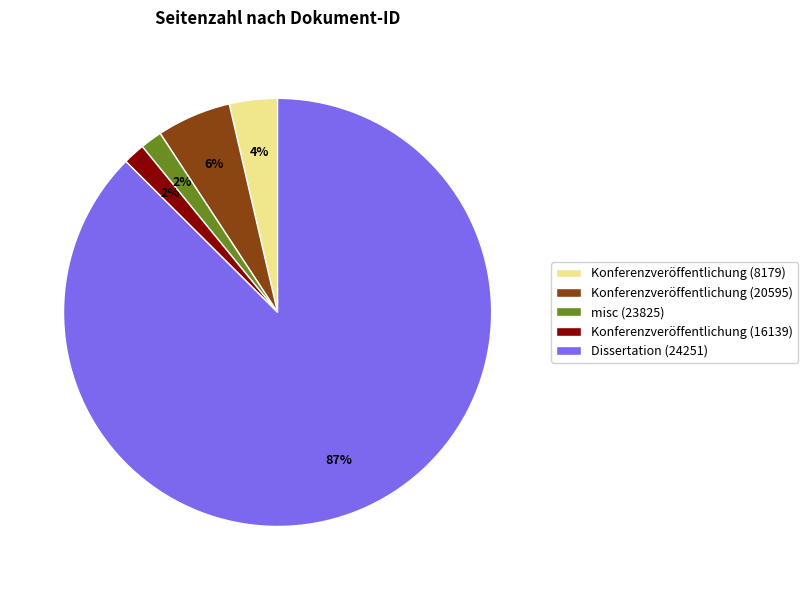

True or false: Konferenzveröffentlichung (16139) accounts for 2% of the total.

True